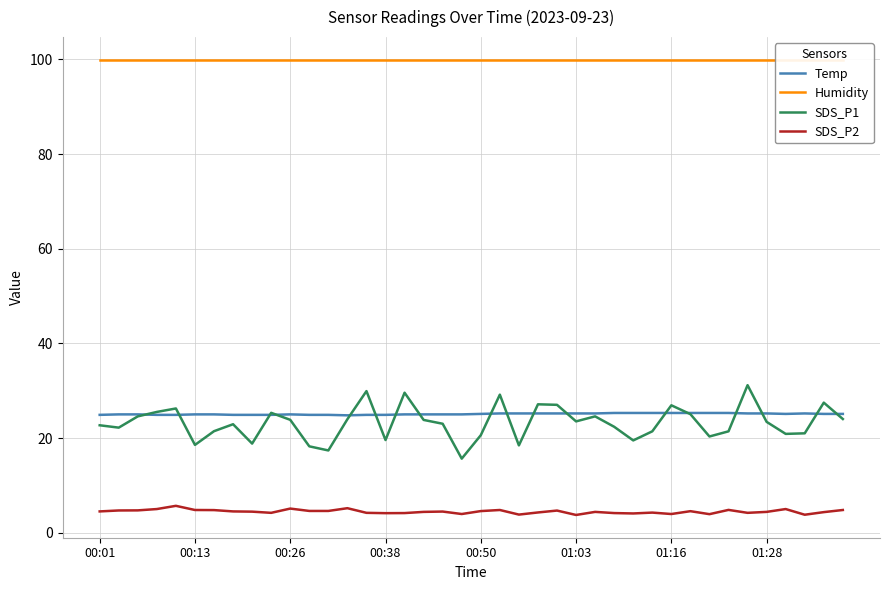

At how many categories does at least one series exceed 28?

40